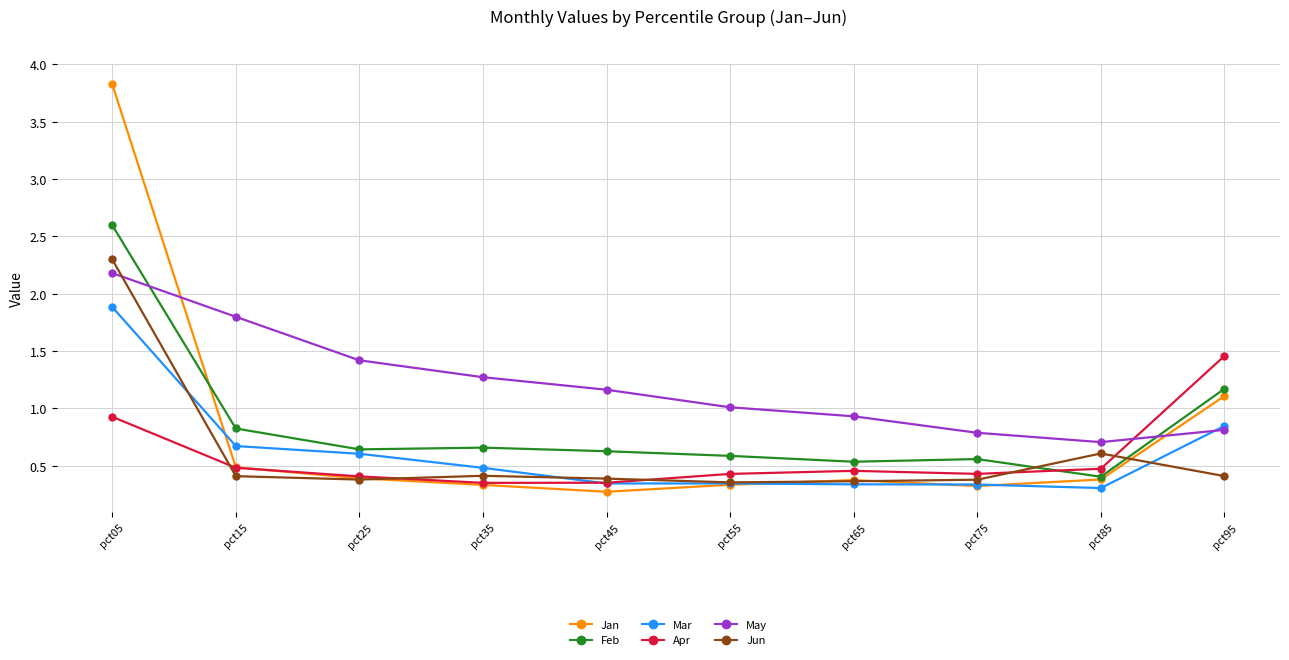

What is the sum of the Feb values at pct75 and pct45?

1.2